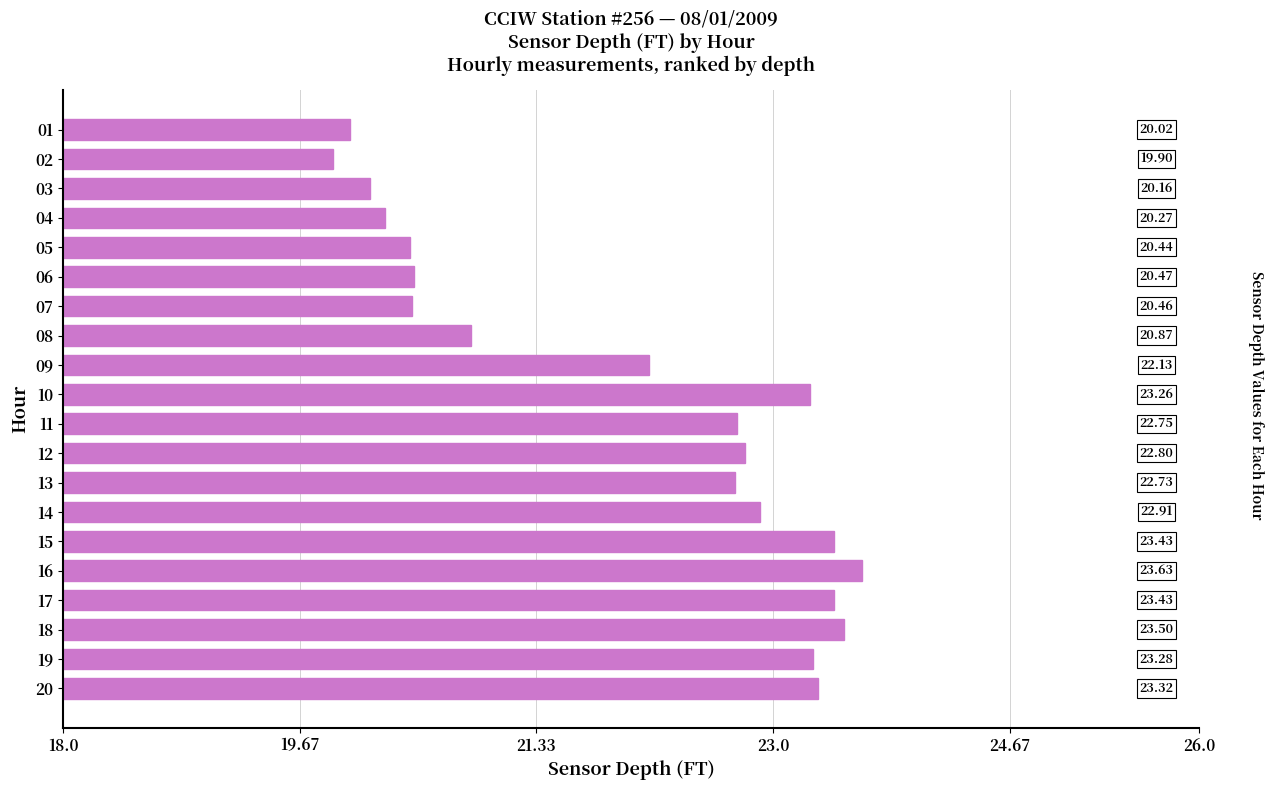

What is the difference between the maximum and minimum values?

3.7